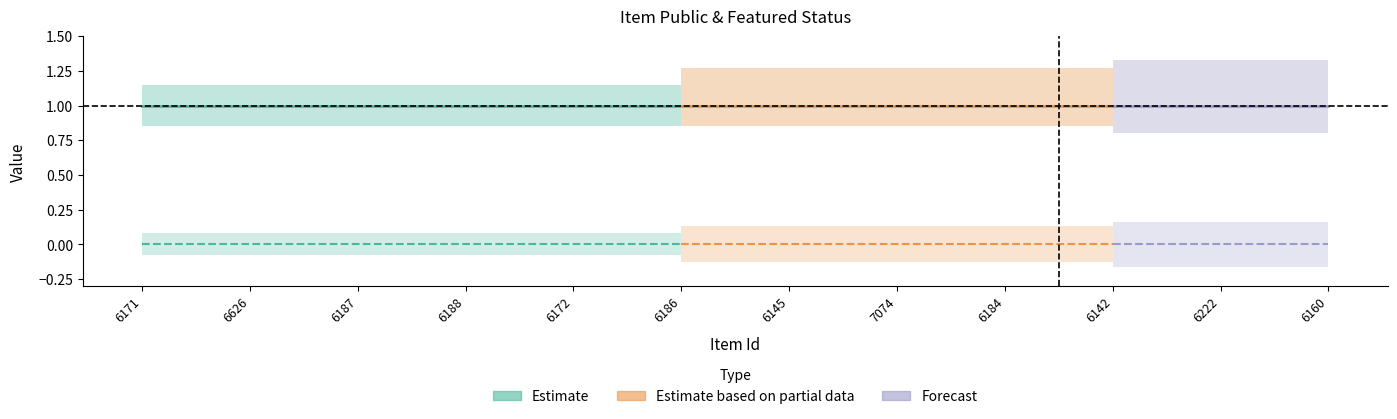

What is the label of the 11th point from the left?

6222